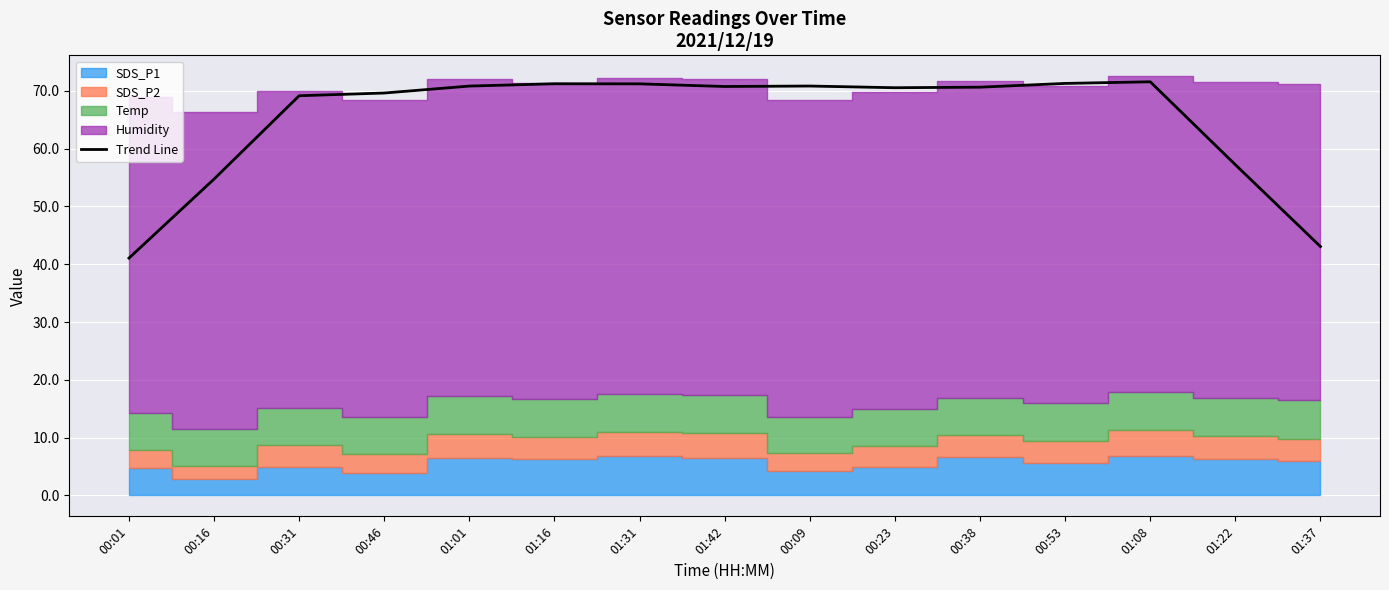

Which label corresponds to the largest value in the chart?

01:08